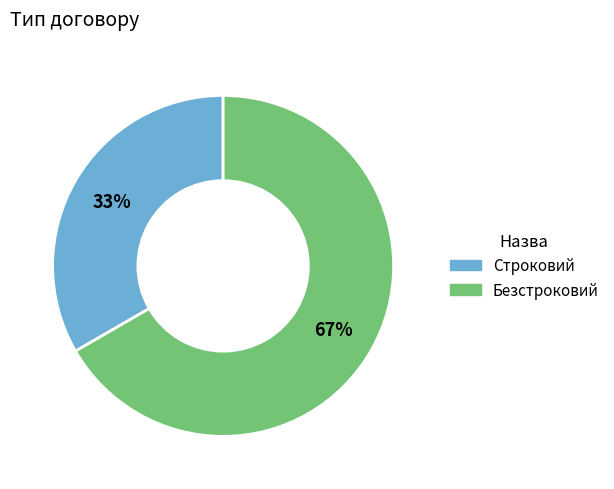

Between Строковий and Безстроковий, which is larger?

Безстроковий